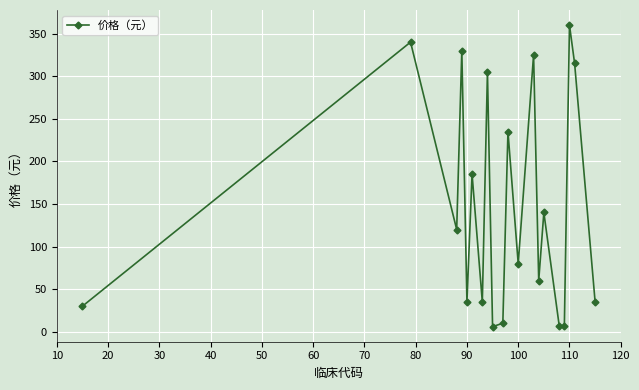

True or false: the data has more than 0 interior local peaks.

True